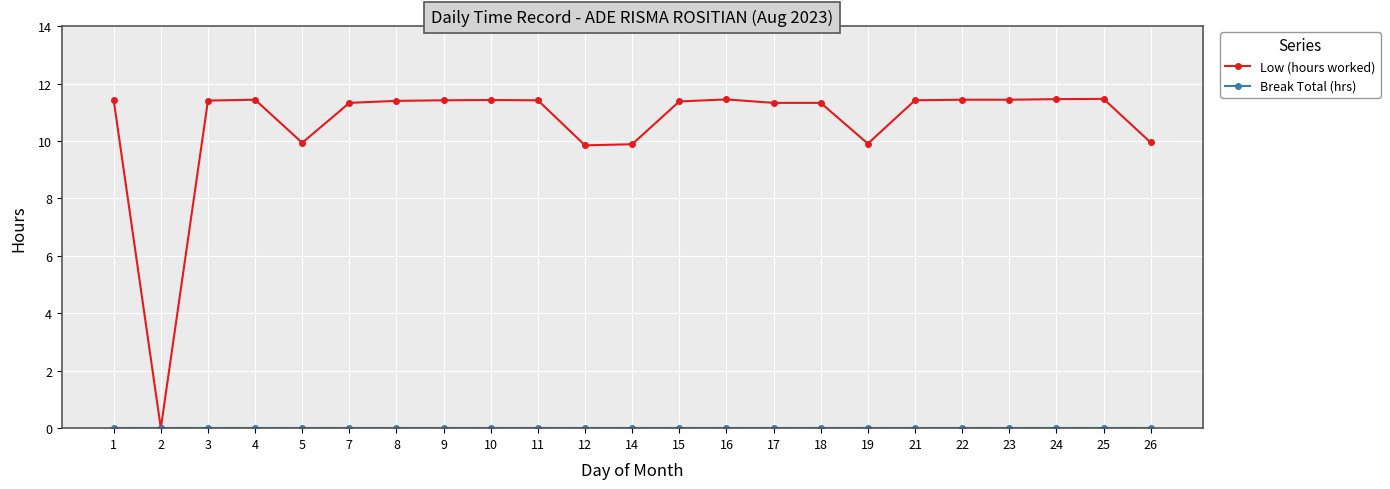

True or false: Low (hours worked) has more than 1 points higher than both neighbors.

True